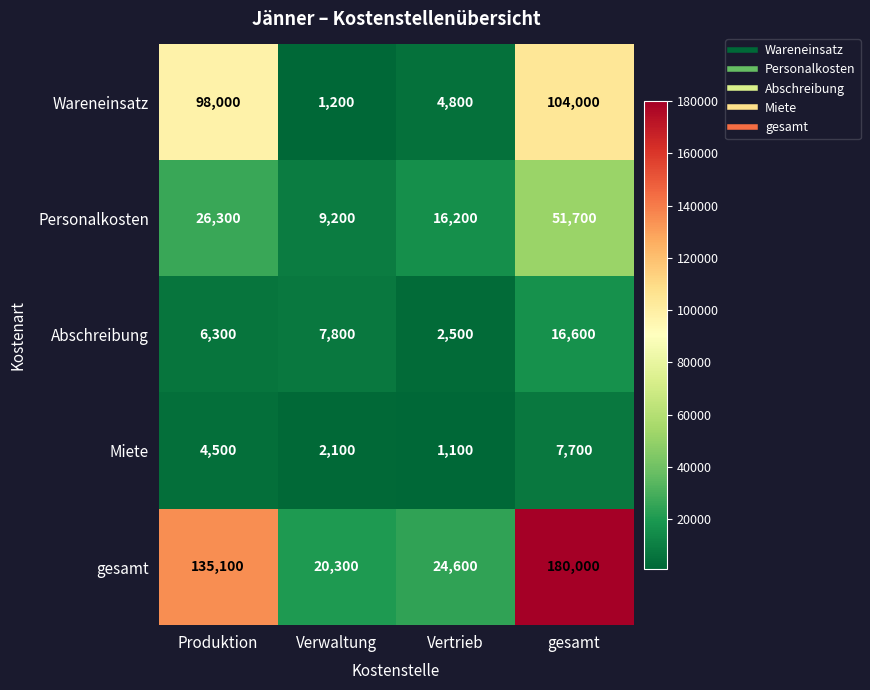

The value of gesamt at Verwaltung is 30489. True or false?

False